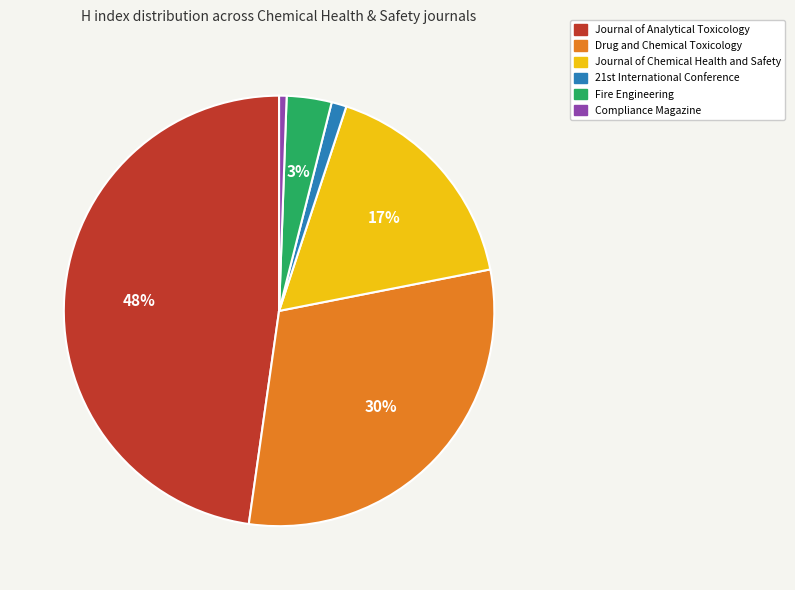

Count the number of slices in the pie.

6